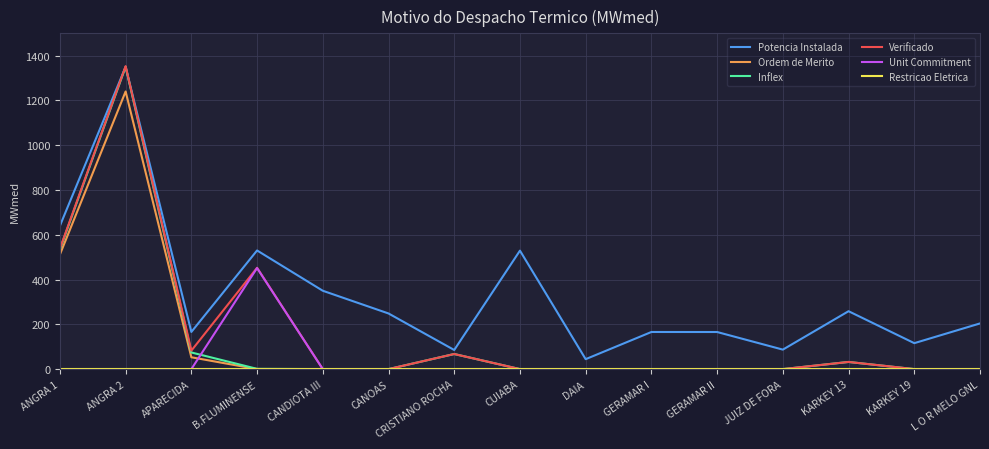

Which label corresponds to the largest value in the chart?

ANGRA 2